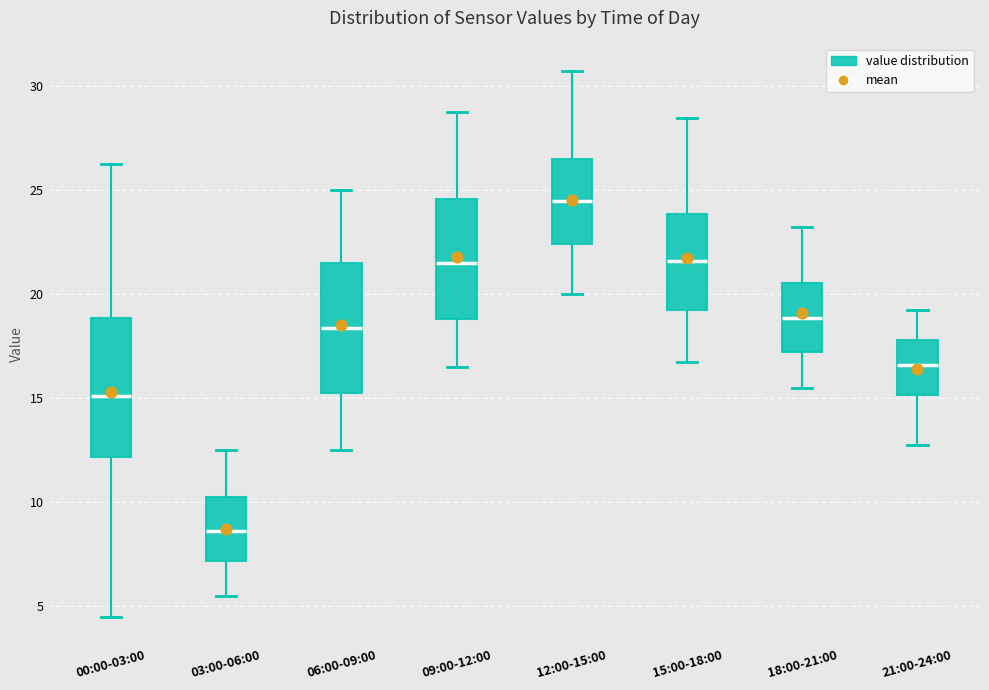

Reading left to right, read every box against the y-axis: the position of its median line, the range the box covers, and the ends of its whiskers. The values are not printed on the chart, so give them approximately, as read against the axis.

00:00-03:00: median 15.0, box 12.0 to 19.0, whiskers 4.5 to 26.5
03:00-06:00: median 8.5, box 7.0 to 10.5, whiskers 5.5 to 12.5
06:00-09:00: median 18.5, box 15.5 to 21.5, whiskers 12.5 to 25.0
09:00-12:00: median 21.5, box 19.0 to 24.5, whiskers 16.5 to 29.0
12:00-15:00: median 24.5, box 22.5 to 26.5, whiskers 20.0 to 31.0
15:00-18:00: median 21.5, box 19.5 to 24.0, whiskers 17.0 to 28.5
18:00-21:00: median 19.0, box 17.5 to 20.5, whiskers 15.5 to 23.5
21:00-24:00: median 16.5, box 15.0 to 18.0, whiskers 13.0 to 19.5